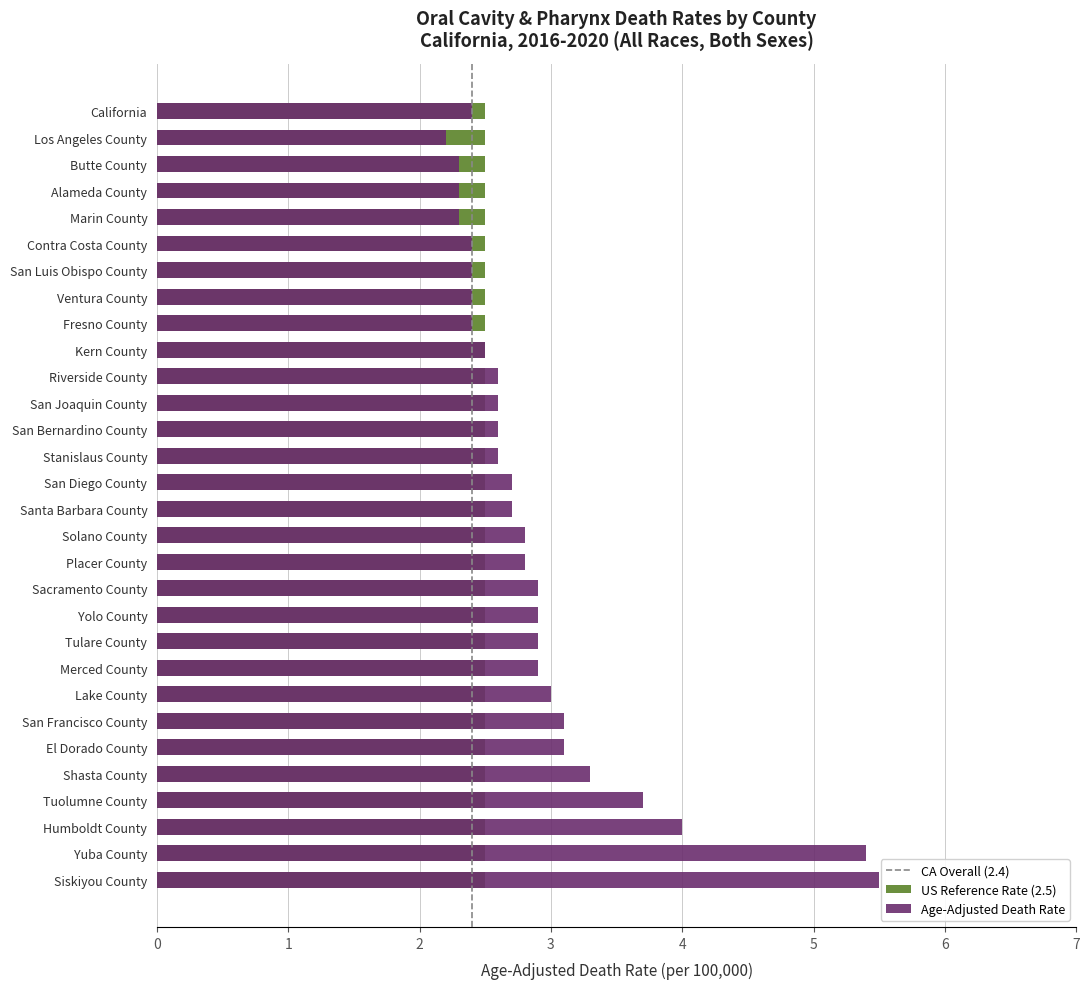

At which label is the value closest to 3?

Lake County